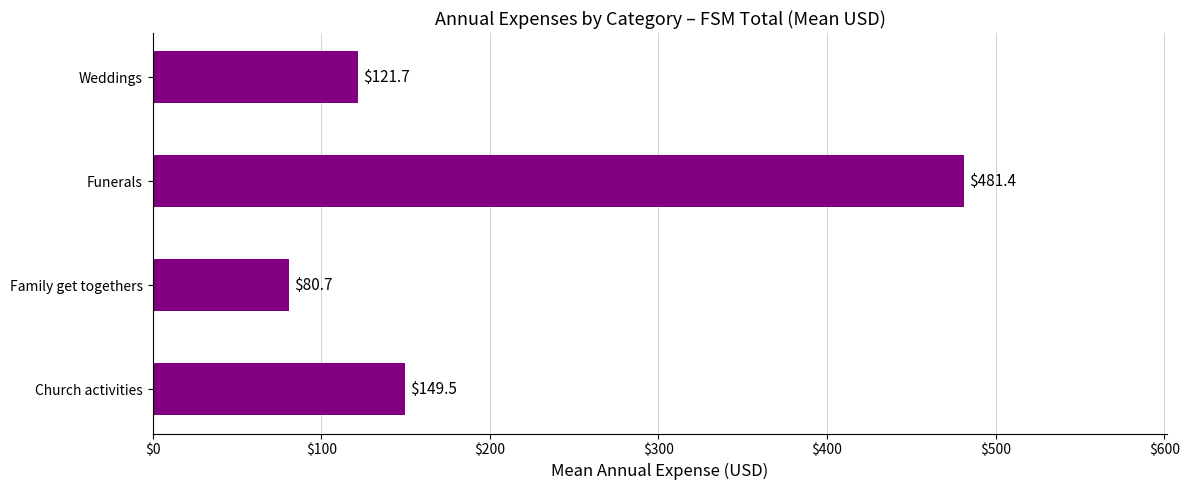

Between Family get togethers and Church activities, which is larger?

Church activities